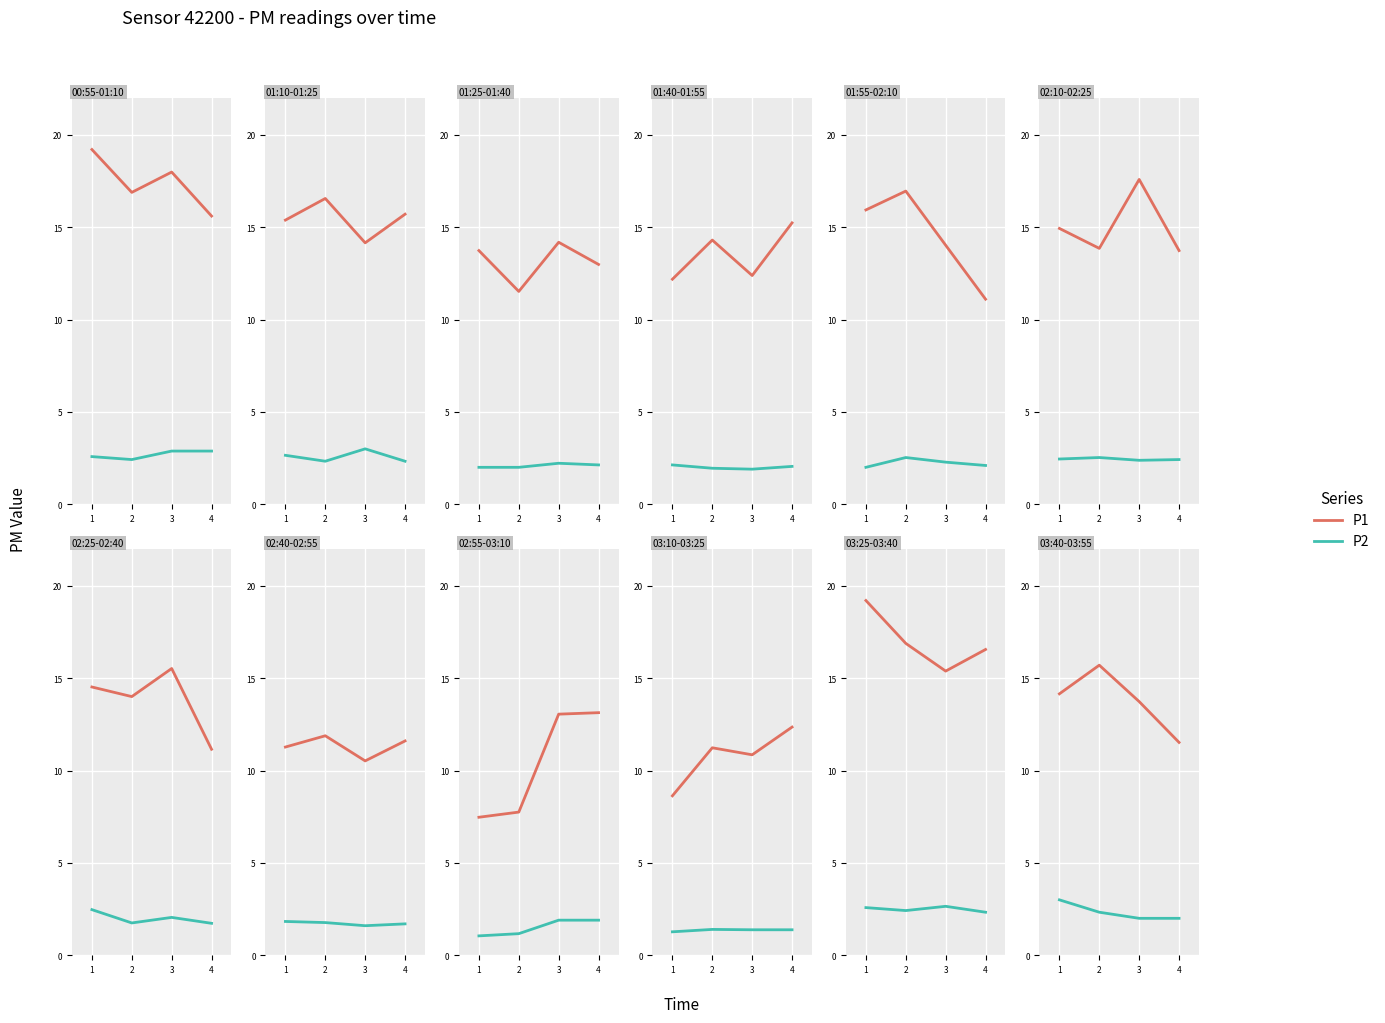

At which label is P1 closest to 13?

2